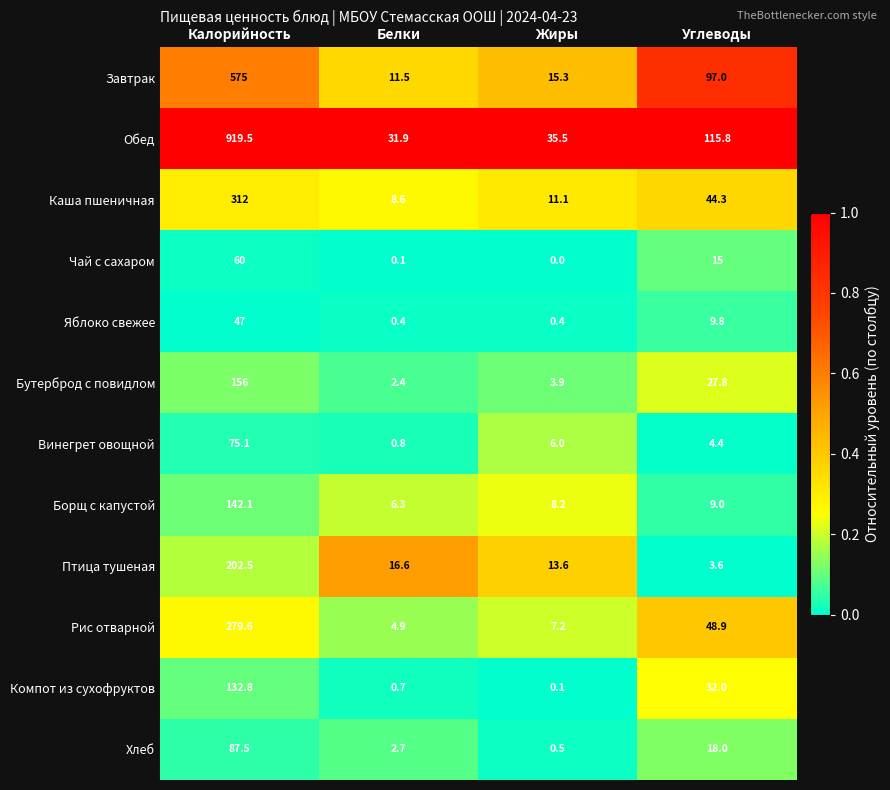

What is the difference between the maximum and minimum values in the Бутерброд с повидлом series?

153.6